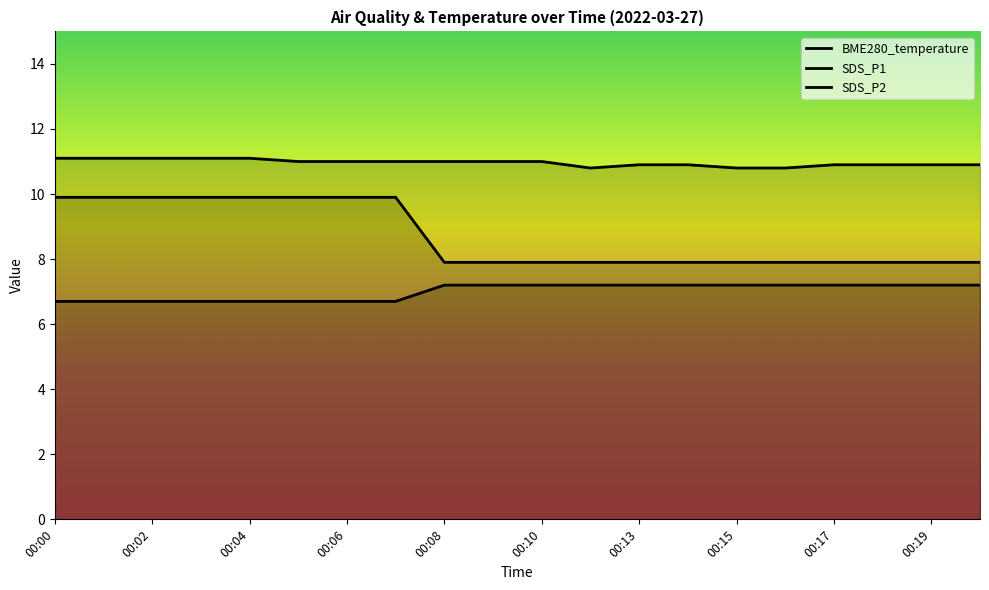

What is the lowest value of the BME280_temperature series?

10.8